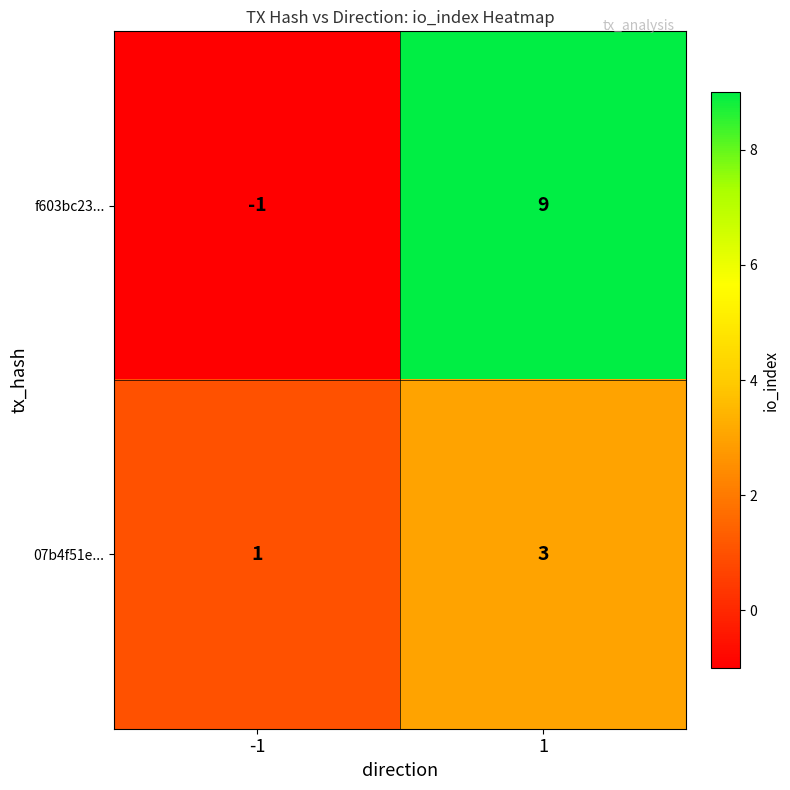

True or false: f603bc23... has a value of -2 at -1.

False